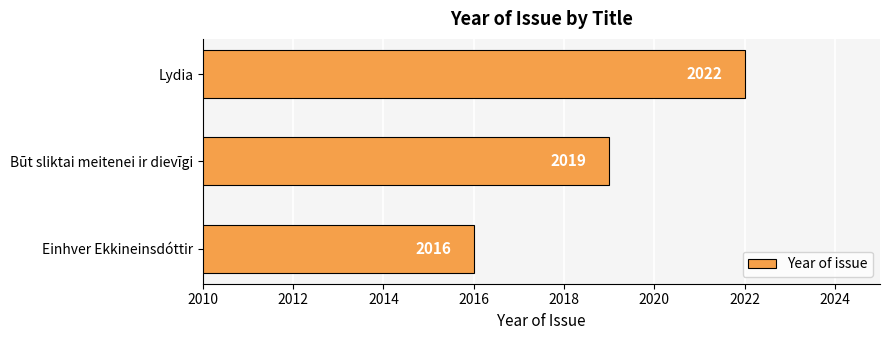

How many bars are there in total?

3